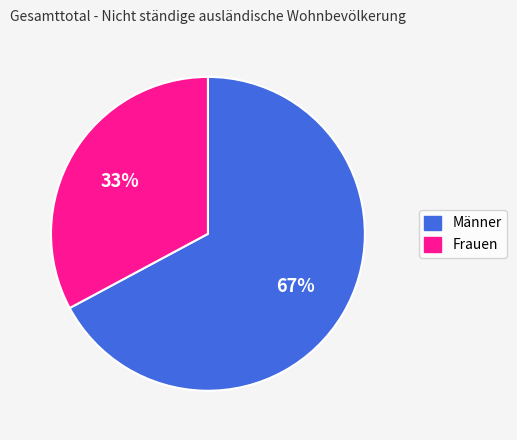

What is the largest slice in the pie chart?

Männer